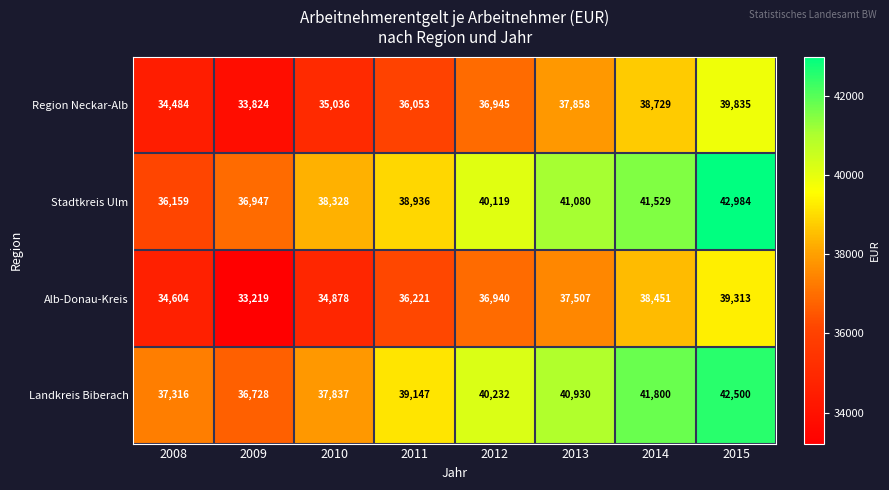

At which label is Alb-Donau-Kreis closest to 36266?

2011